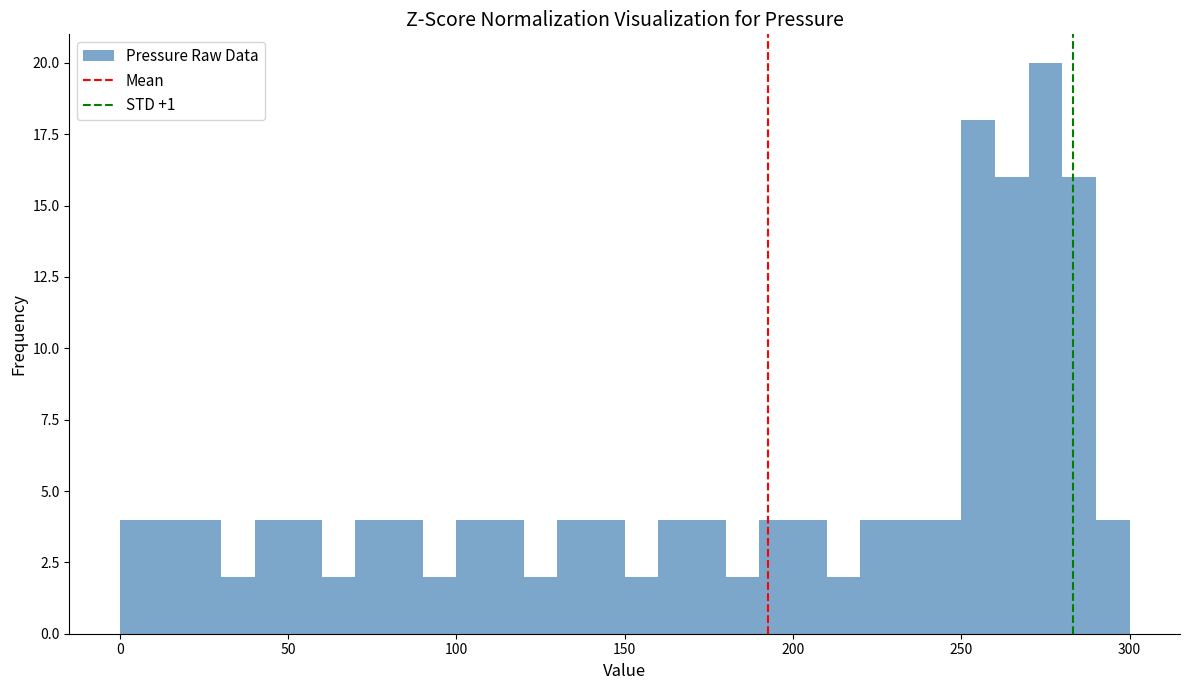

Read against the x-axis, roughly where is the centre of the tallest bar?

275